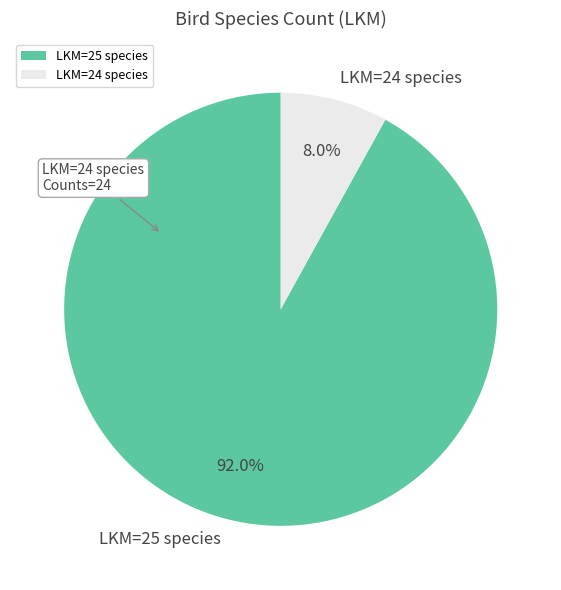

Approximately how many times larger is the value at LKM=25 species compared to LKM=24 species?

11.5